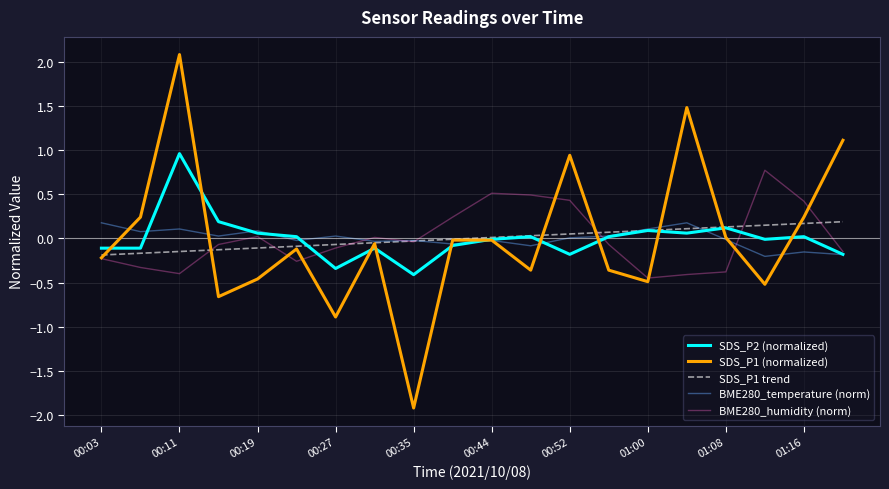

What is the minimum value shown in the chart?

-1.9